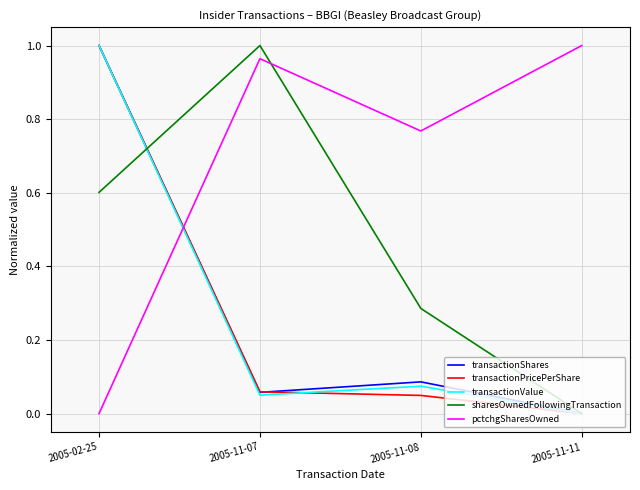

Where is the first local maximum for sharesOwnedFollowingTransaction?

2005-11-07